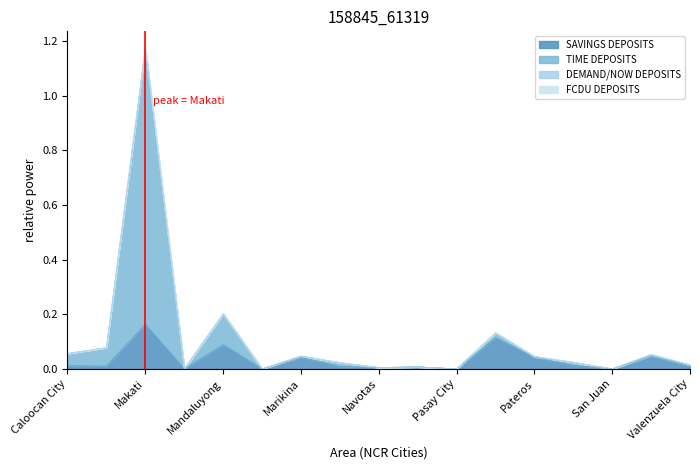

At which label does SAVINGS DEPOSITS reach its peak?

Makati